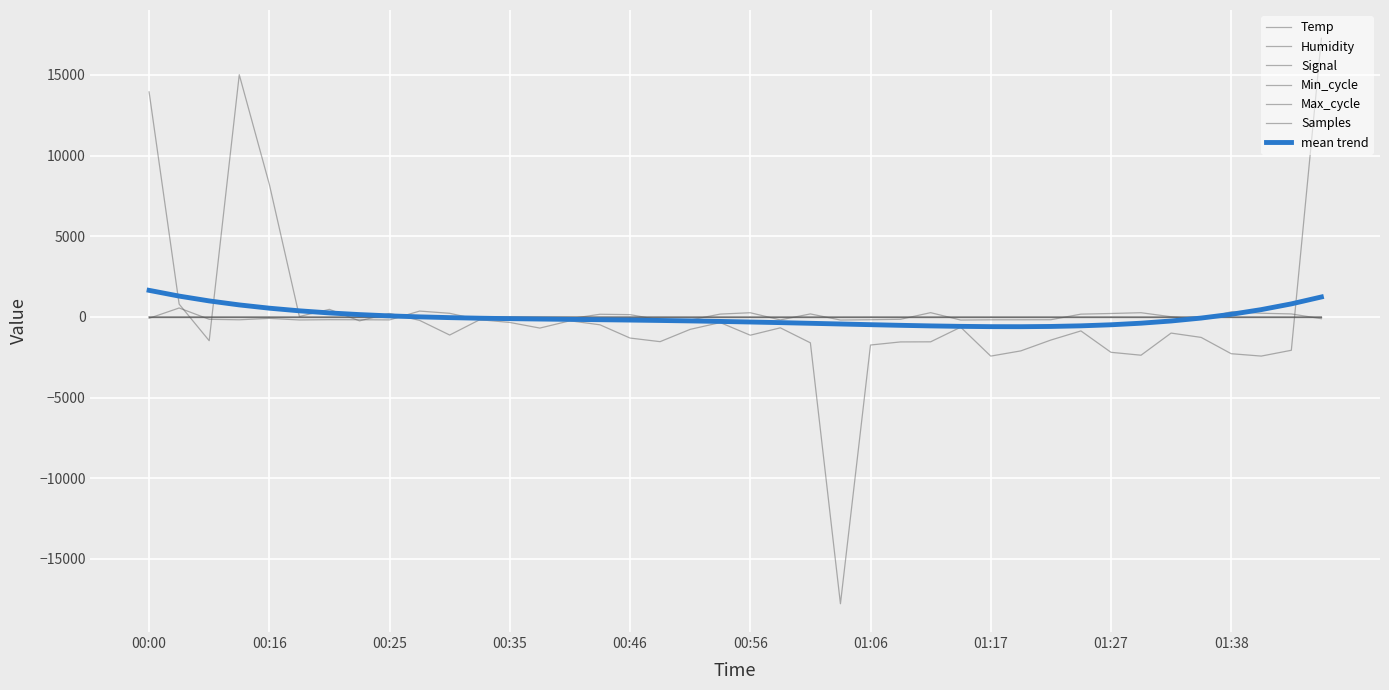

Does the chart display data point markers on the line(s)?

No